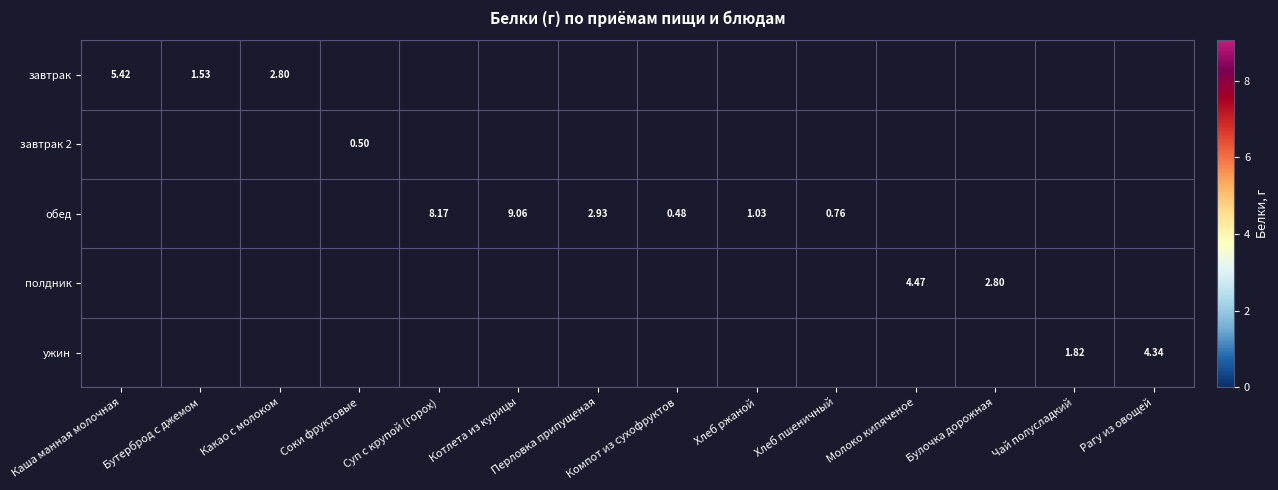

Which category has the highest value across all series?

Котлета из курицы